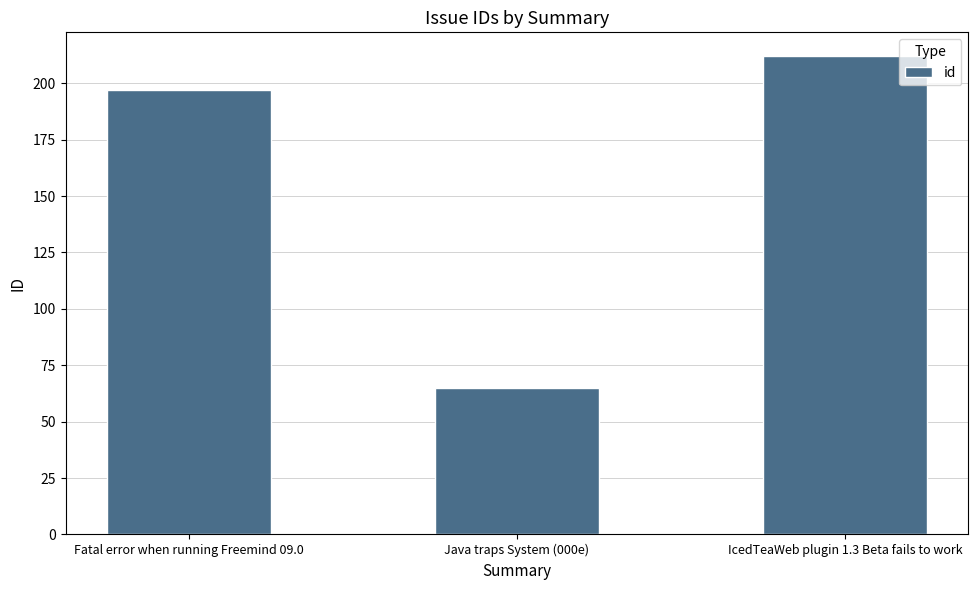

Approximately how many times larger is the value at Java traps System (000e) compared to IcedTeaWeb plugin 1.3 Beta fails to work?

0.3